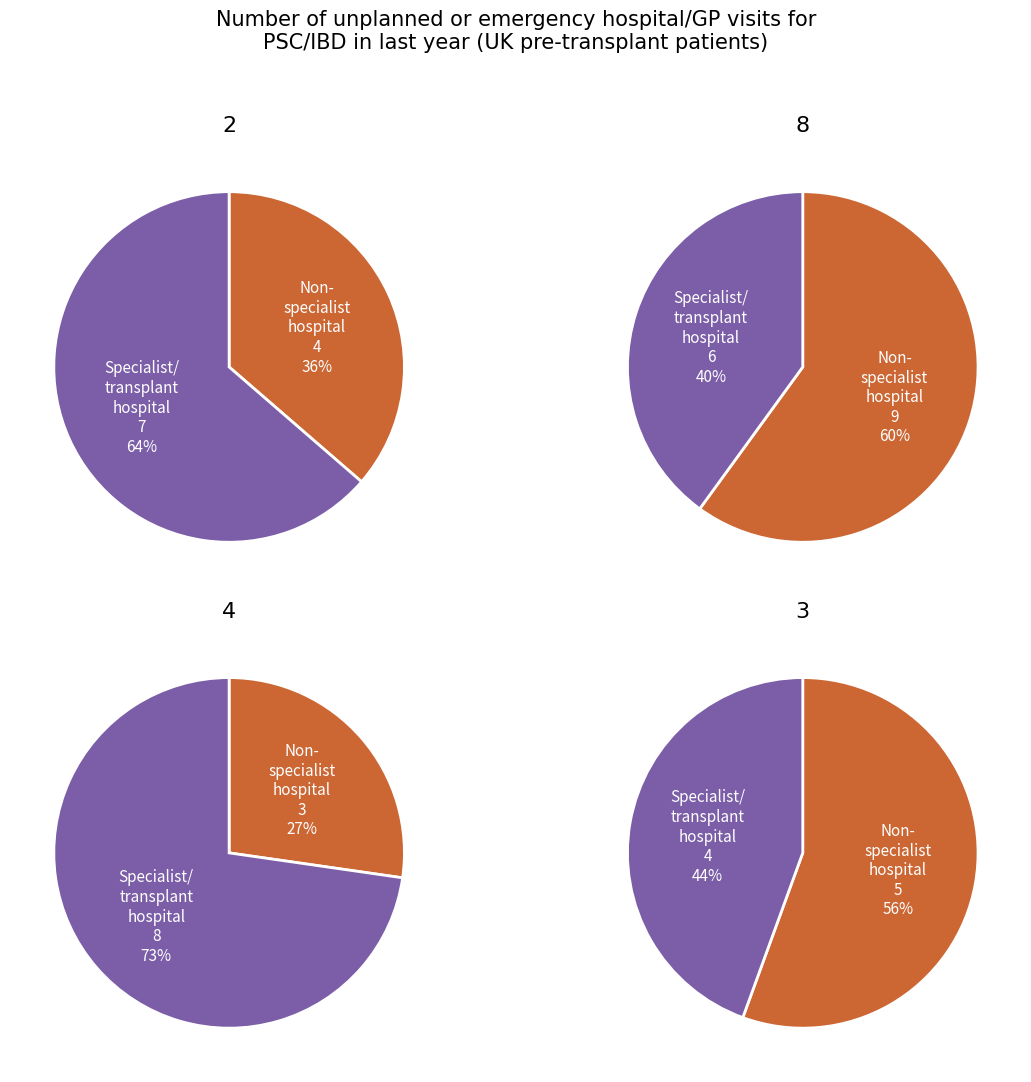

True or false: 2 accounts for 28% of the total.

False